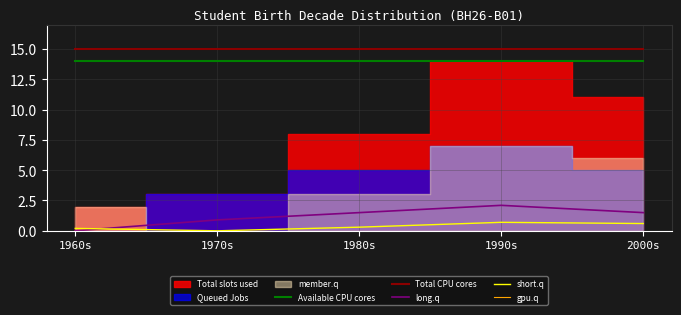

What is the sum of all short.q values?

1.8